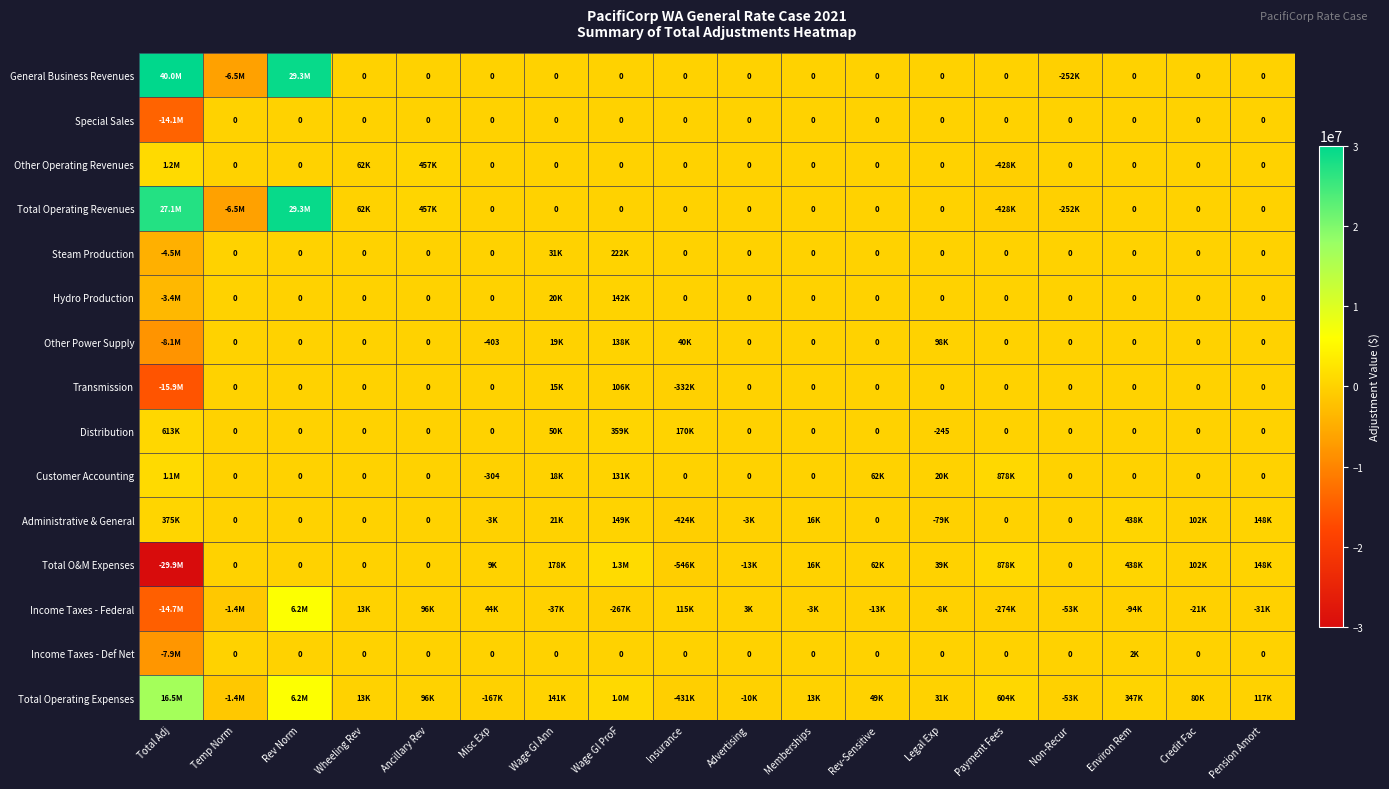

How many data points in Distribution are above 0?

4